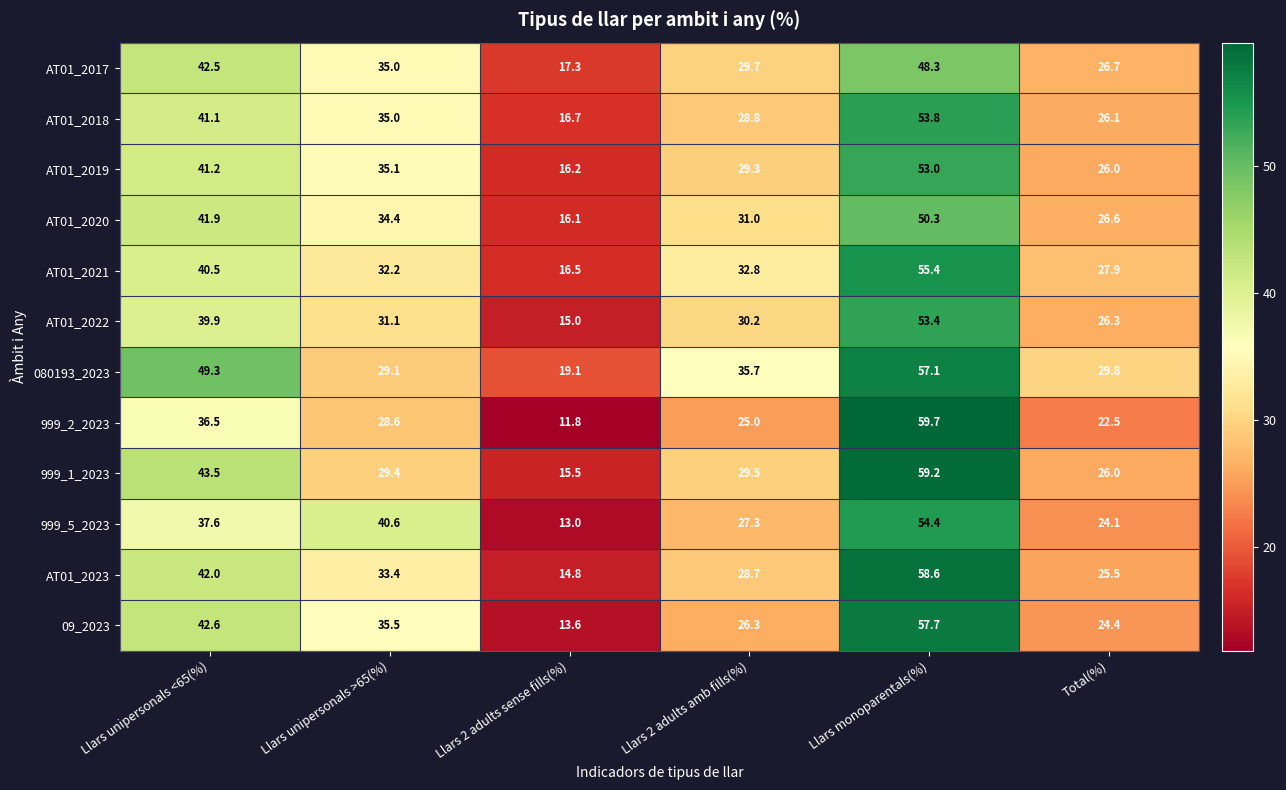

List the series in order of their peak value, highest first.

999_2_2023, 999_1_2023, AT01_2023, 09_2023, 080193_2023, AT01_2021, 999_5_2023, AT01_2018, AT01_2022, AT01_2019, AT01_2020, AT01_2017